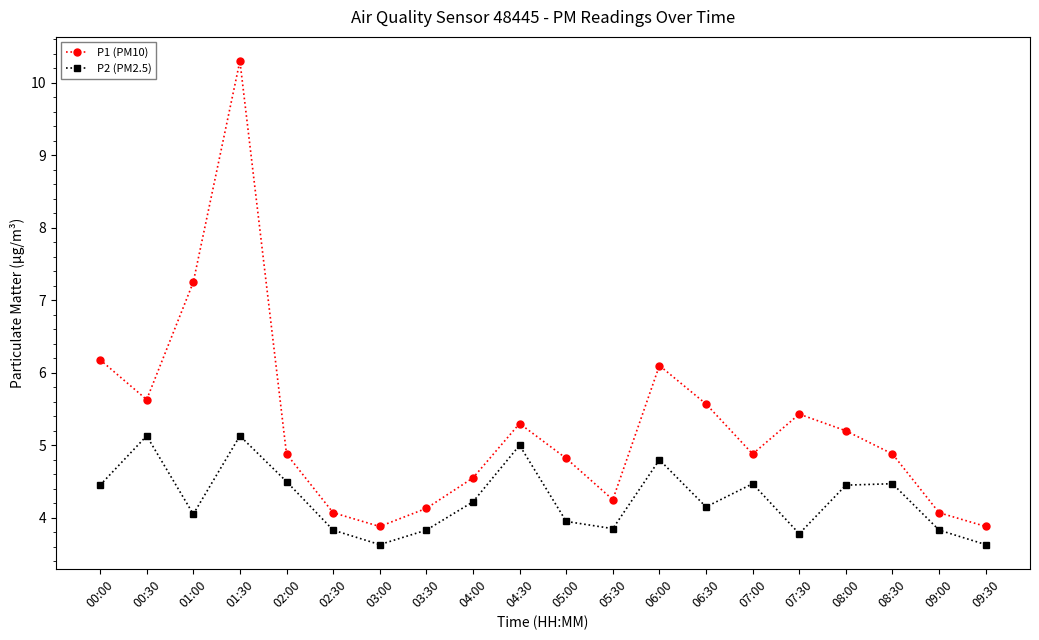

The P1 (PM10) series shows 1.3 at 07:30. True or false?

False